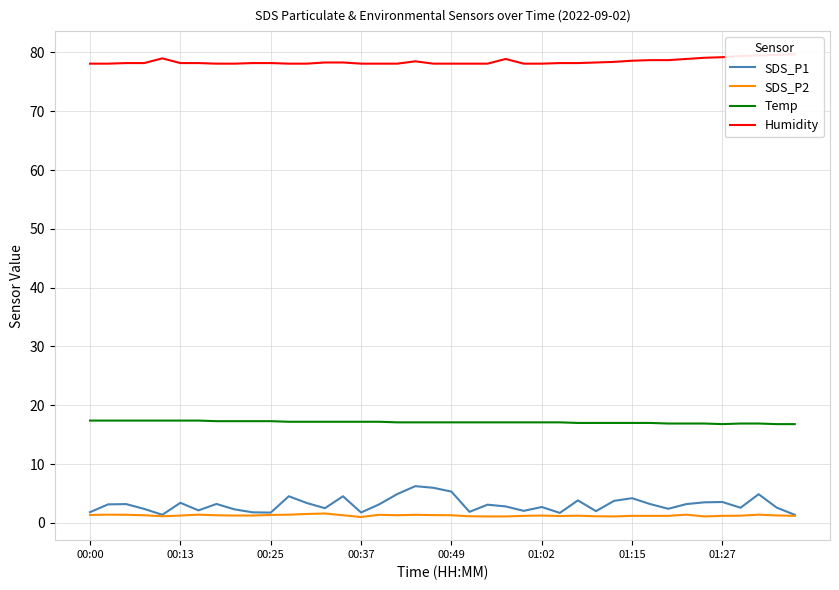

How many data points in SDS_P1 are above 3?

21